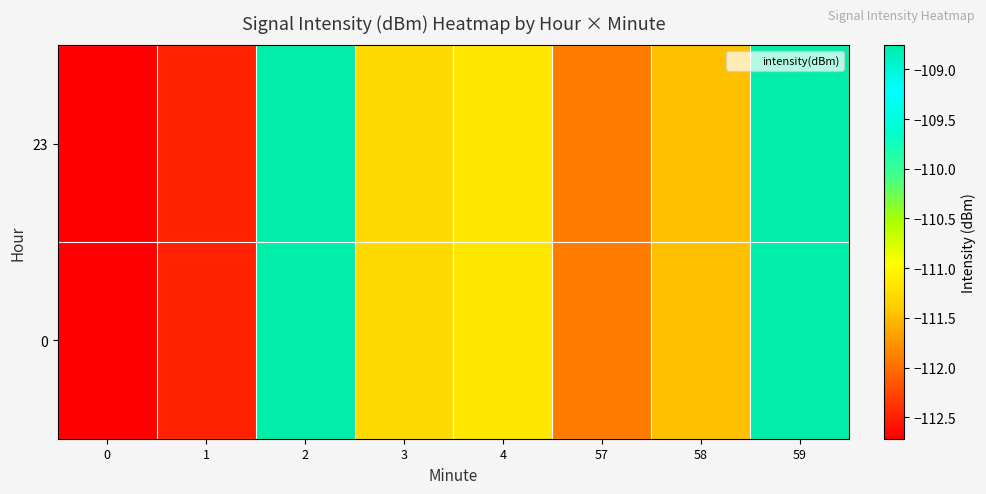

Which series has the largest total across all categories?

23